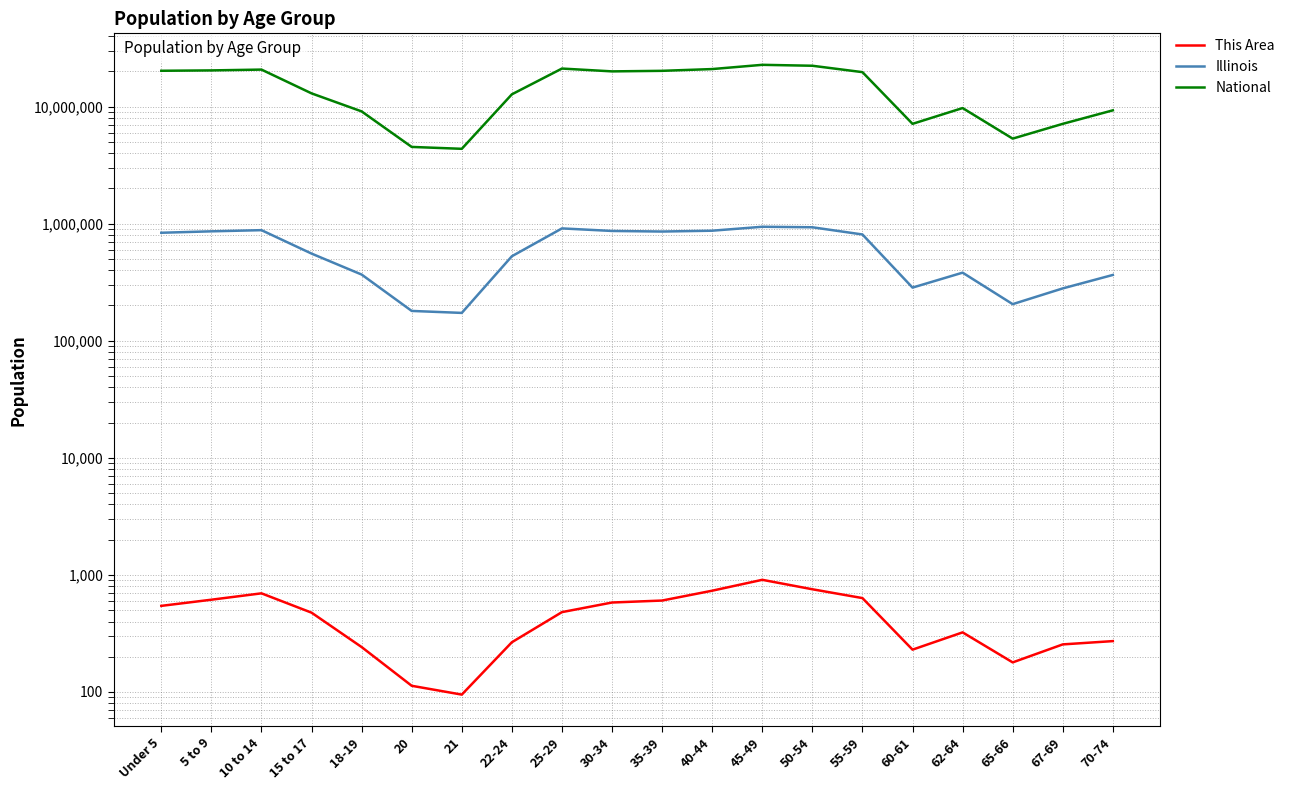

True or false: National has more than 2 interior local peaks.

True